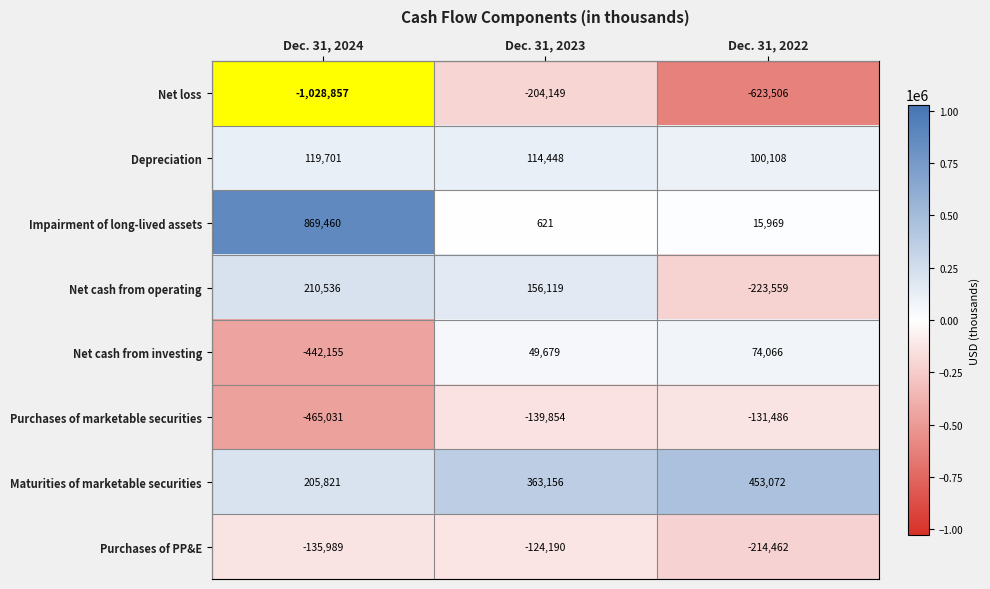

What is the difference between the second highest and minimum values in the Net cash from operating series?

379678